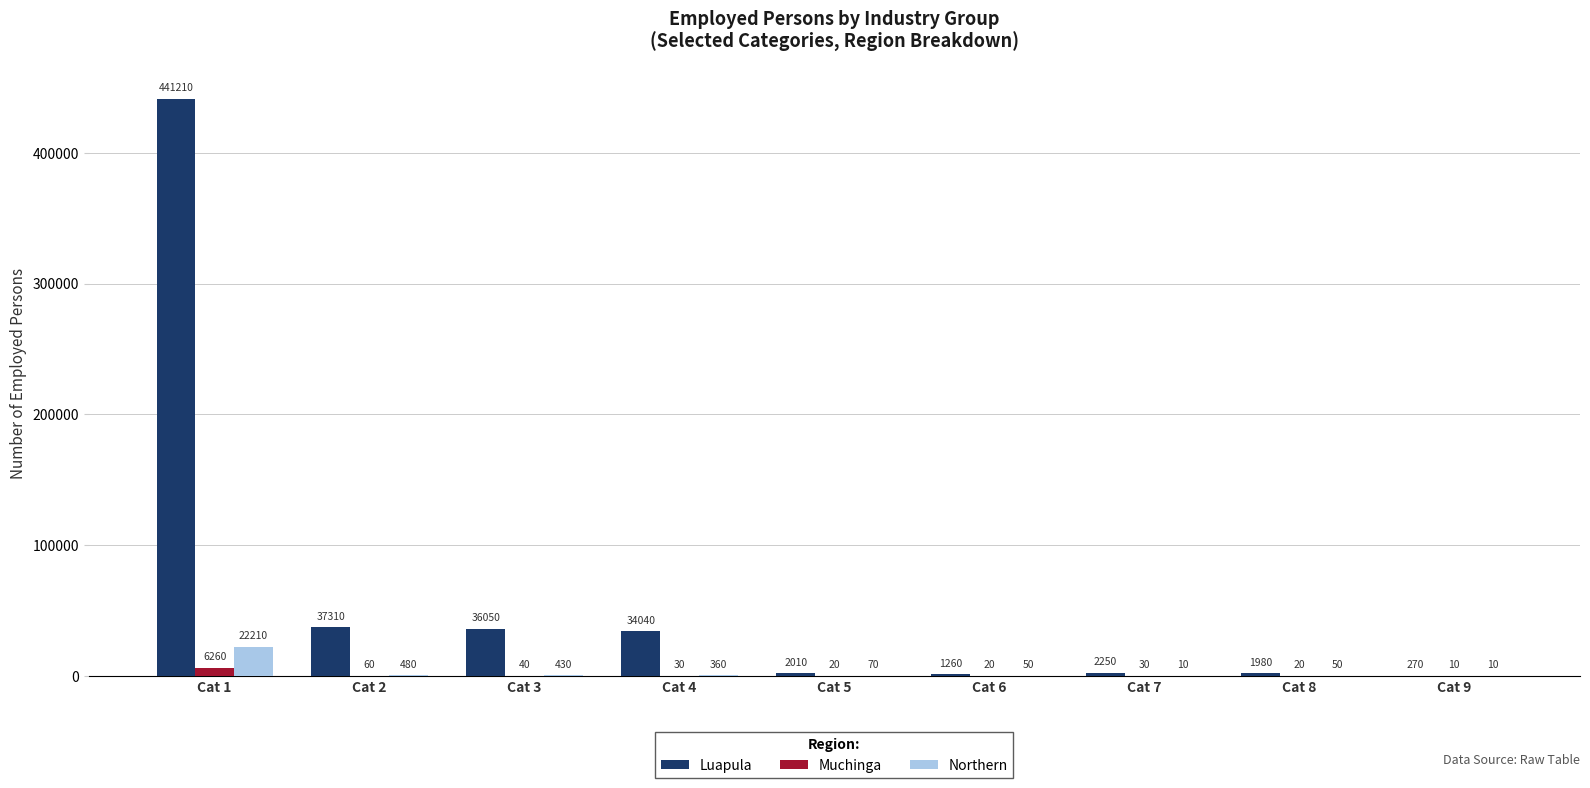

What is the highest value of the Luapula series?

441210